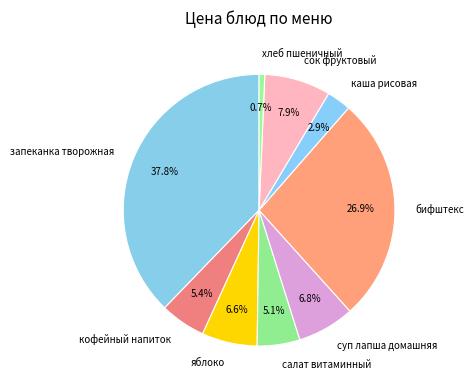

Count the number of slices in the pie.

9